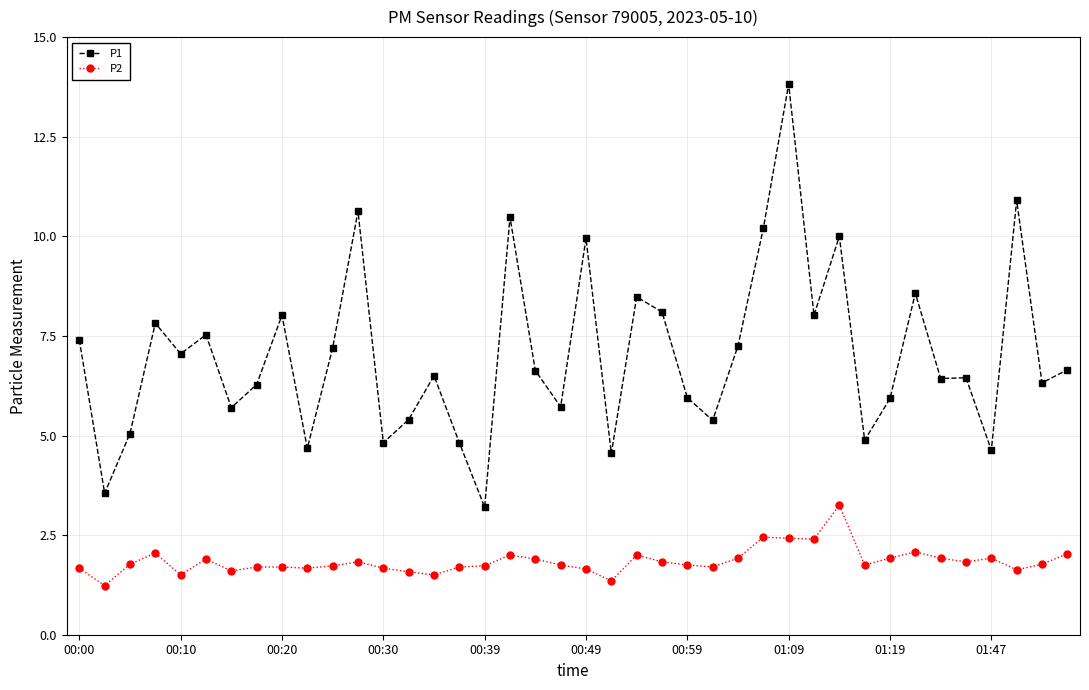

What is the value of the P1 point at the 6th from the left?

7.5